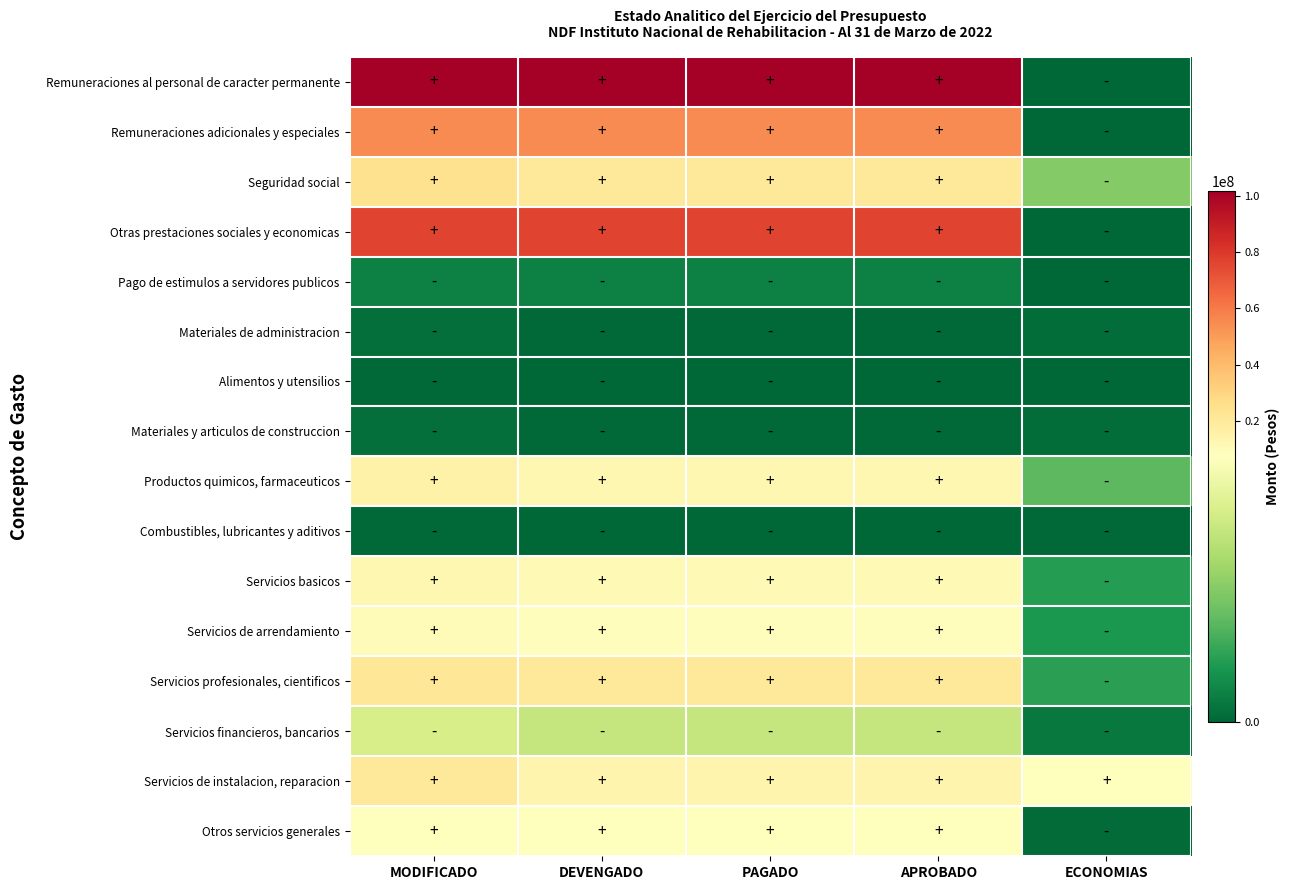

Reading right to left, transcribe all the data shown in this chart.

Remuneraciones al personal de caracter permanente: ECONOMIAS=0.0	APROBADO=101910704.6	PAGADO=101910704.6	DEVENGADO=101910704.6	MODIFICADO=101910704.6
Remuneraciones adicionales y especiales: ECONOMIAS=0.0	APROBADO=55161533.1	PAGADO=55161533.1	DEVENGADO=55161533.1	MODIFICADO=55161533.1
Seguridad social: ECONOMIAS=3605137.9	APROBADO=21058506.2	PAGADO=21058506.2	DEVENGADO=21058506.2	MODIFICADO=24663644.1
Otras prestaciones sociales y economicas: ECONOMIAS=0.0	APROBADO=76654099.7	PAGADO=76654099.7	DEVENGADO=76654099.7	MODIFICADO=76654099.7
Pago de estimulos a servidores publicos: ECONOMIAS=0.0	APROBADO=756067.5	PAGADO=756067.5	DEVENGADO=756067.5	MODIFICADO=756067.5
Materiales de administracion: ECONOMIAS=176209.6	APROBADO=87944.7	PAGADO=87944.7	DEVENGADO=87944.7	MODIFICADO=264154.3
Alimentos y utensilios: ECONOMIAS=41000.0	APROBADO=51972.0	PAGADO=51972.0	DEVENGADO=51972.0	MODIFICADO=92972.0
Materiales y articulos de construccion: ECONOMIAS=182484.0	APROBADO=61852.3	PAGADO=61852.3	DEVENGADO=61852.3	MODIFICADO=244336.2
Productos quimicos, farmaceuticos: ECONOMIAS=2768778.0	APROBADO=12398948.8	PAGADO=12398948.8	DEVENGADO=12398948.8	MODIFICADO=15167726.8
Combustibles, lubricantes y aditivos: ECONOMIAS=100800.0	APROBADO=0.0	PAGADO=0.0	DEVENGADO=0.0	MODIFICADO=100800.0
Servicios basicos: ECONOMIAS=1655335.7	APROBADO=10511981.2	PAGADO=10511981.2	DEVENGADO=10511981.2	MODIFICADO=12167316.9
Servicios de arrendamiento: ECONOMIAS=1481329.4	APROBADO=8362228.5	PAGADO=8362228.5	DEVENGADO=8362228.5	MODIFICADO=9843557.9
Servicios profesionales, cientificos: ECONOMIAS=1778150.1	APROBADO=20031109.5	PAGADO=20031109.5	DEVENGADO=20031109.5	MODIFICADO=21809259.6
Servicios financieros, bancarios: ECONOMIAS=539069.6	APROBADO=5244816.2	PAGADO=5244816.2	DEVENGADO=5244816.2	MODIFICADO=5783885.8
Servicios de instalacion, reparacion: ECONOMIAS=7326523.0	APROBADO=13360980.5	PAGADO=13360980.5	DEVENGADO=13360980.5	MODIFICADO=20687503.5
Otros servicios generales: ECONOMIAS=138112.0	APROBADO=7263555.5	PAGADO=7263555.5	DEVENGADO=7263555.5	MODIFICADO=7401667.5